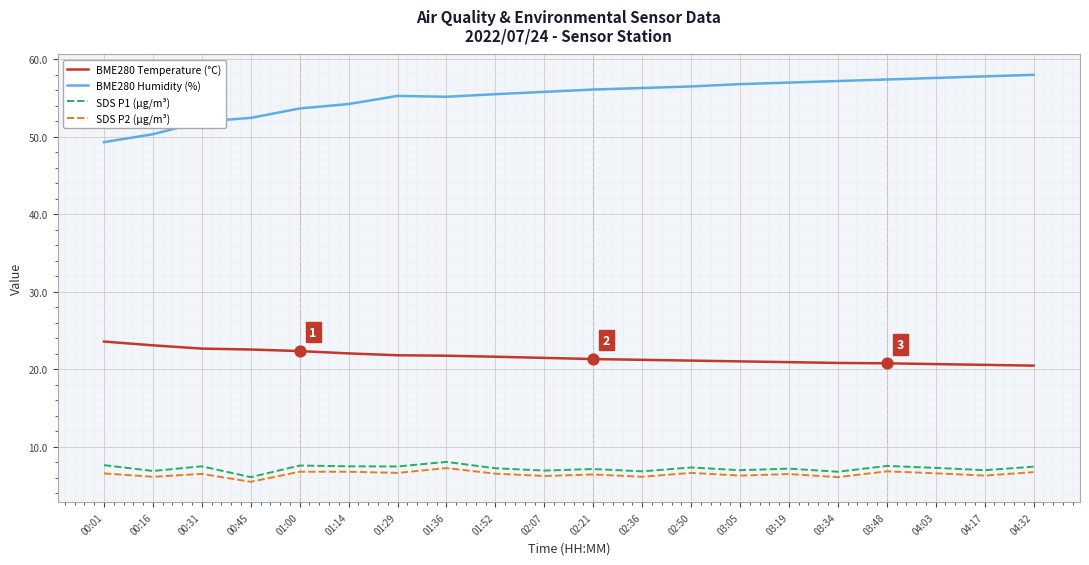

What are all the series names shown in the legend?

BME280 Temperature (°C), BME280 Humidity (%), SDS P1 (µg/m³), SDS P2 (µg/m³)